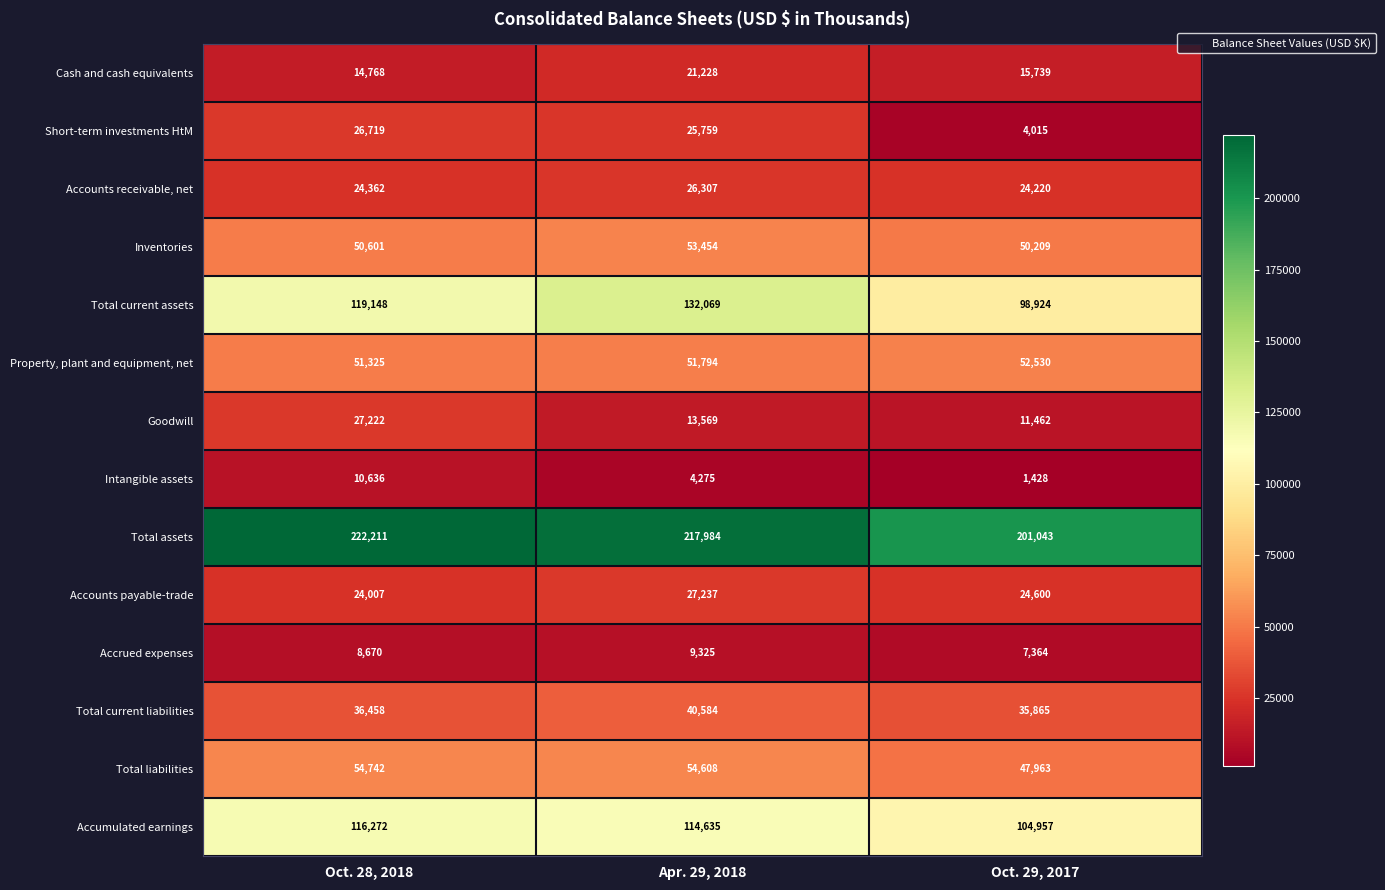

What is the maximum value for Total liabilities?

54742